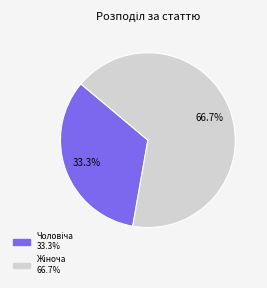

Is there a majority slice in this chart?

Yes